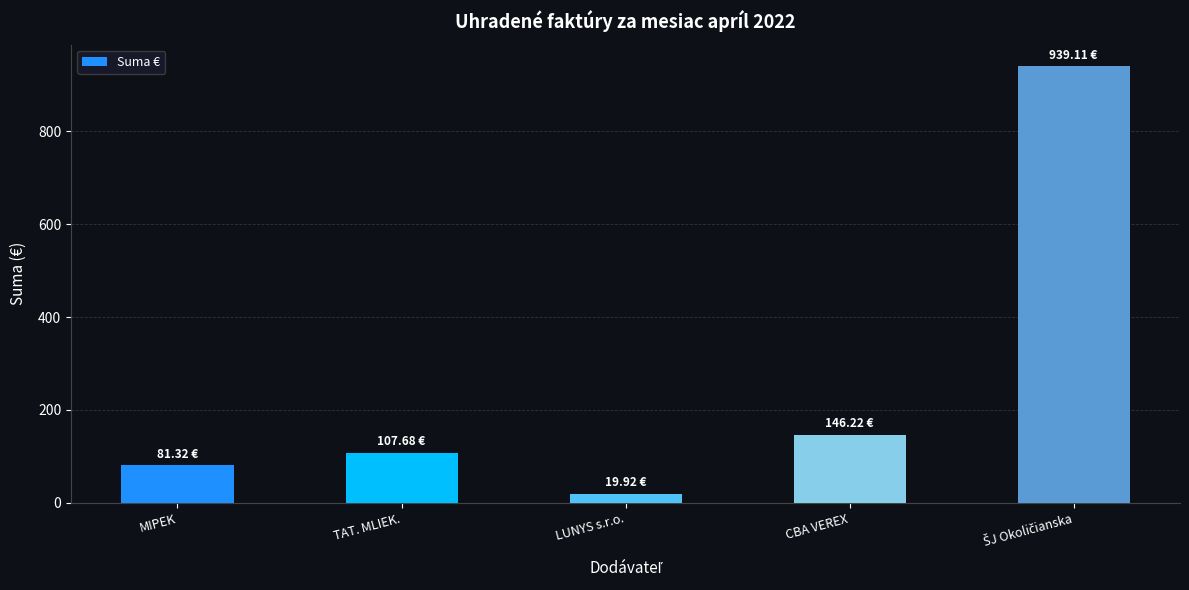

What is the label of the 3rd bar from the left?

LUNYS s.r.o.